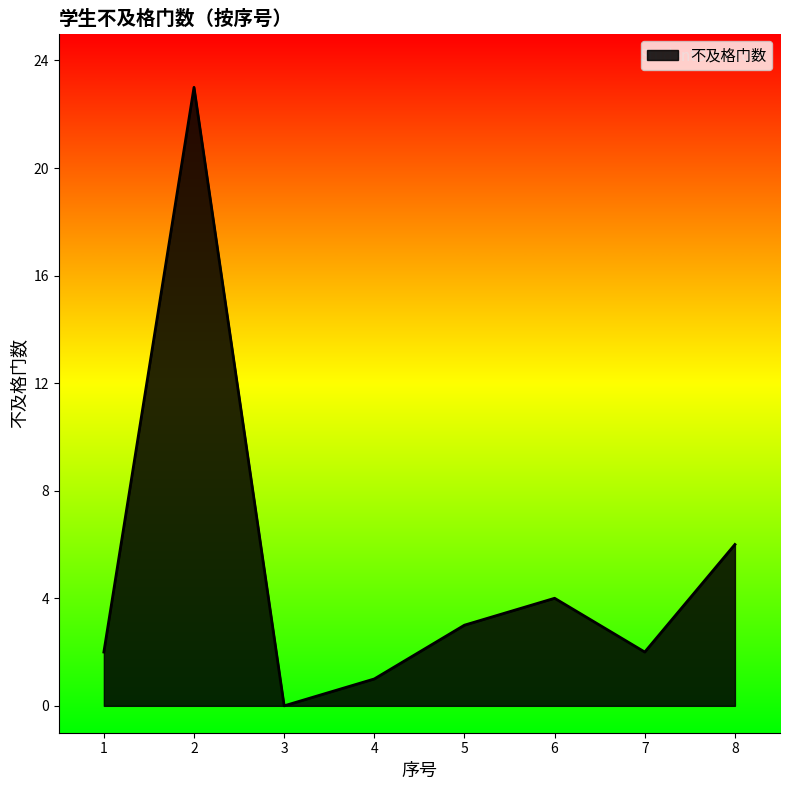

True or false: the data has more than 2 interior local peaks.

False